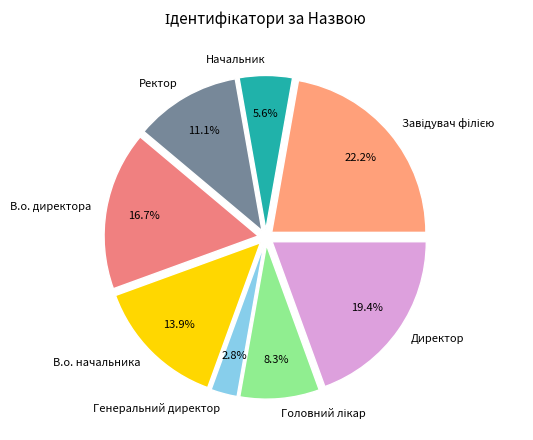

What is the ratio of the value at В.о. начальника to the value at Начальник?

2.5